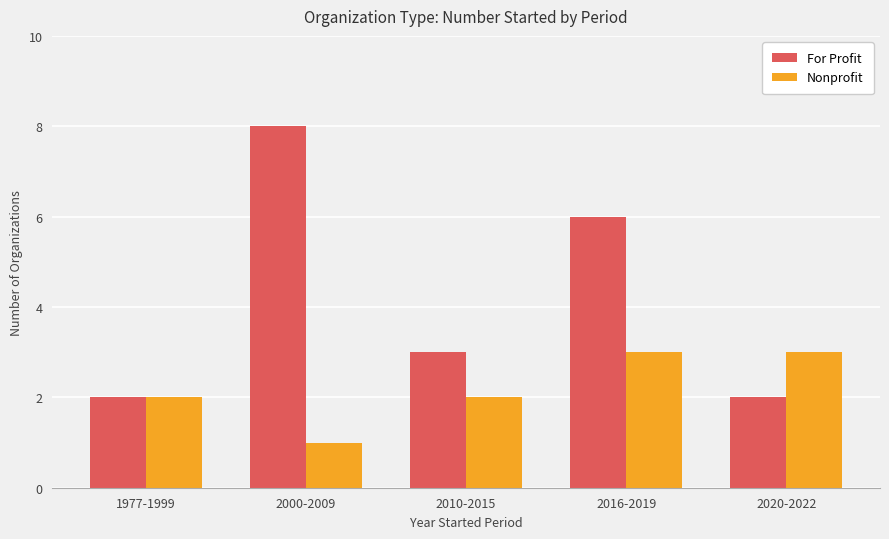

What is the label of the 5th bar from the right?

1977-1999